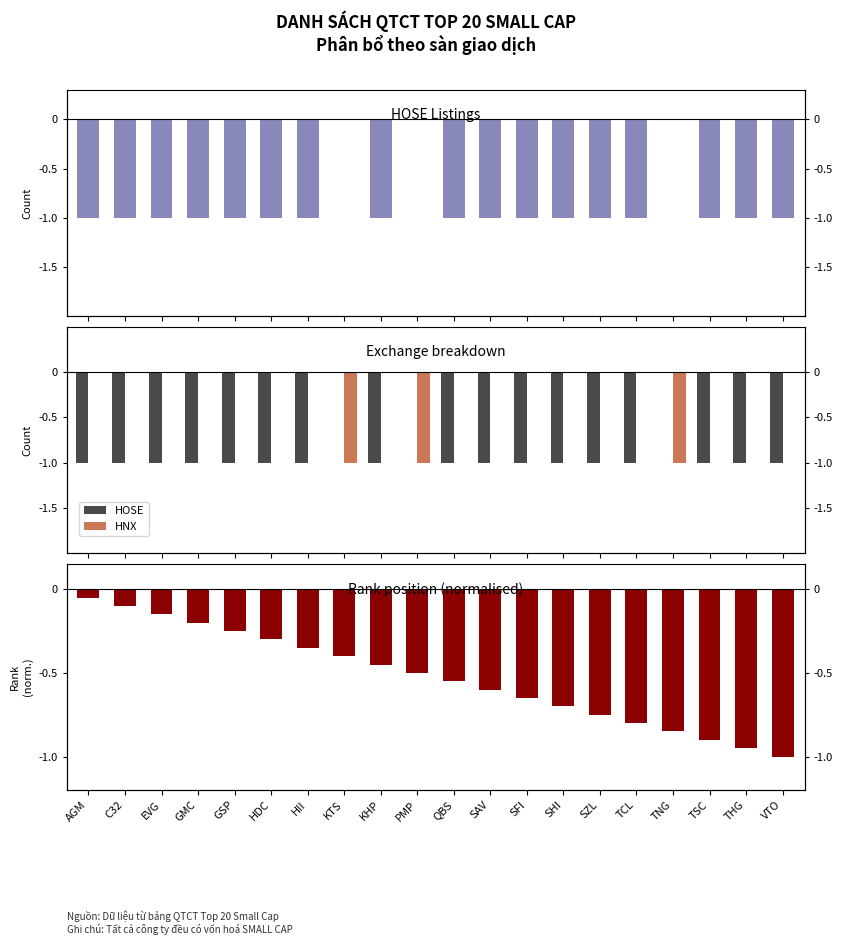

Which series has the largest total across all categories?

HNX